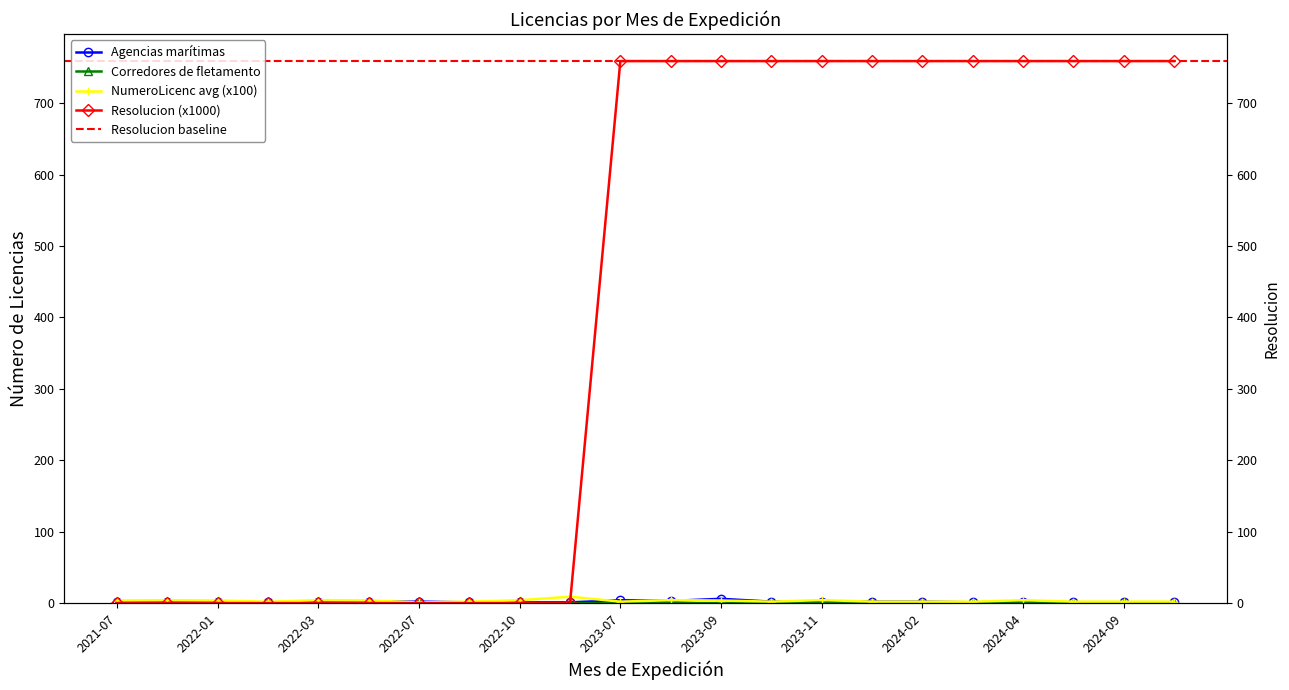

The Resolucion (x1000) series shows -330.8 at 2022-12. True or false?

False